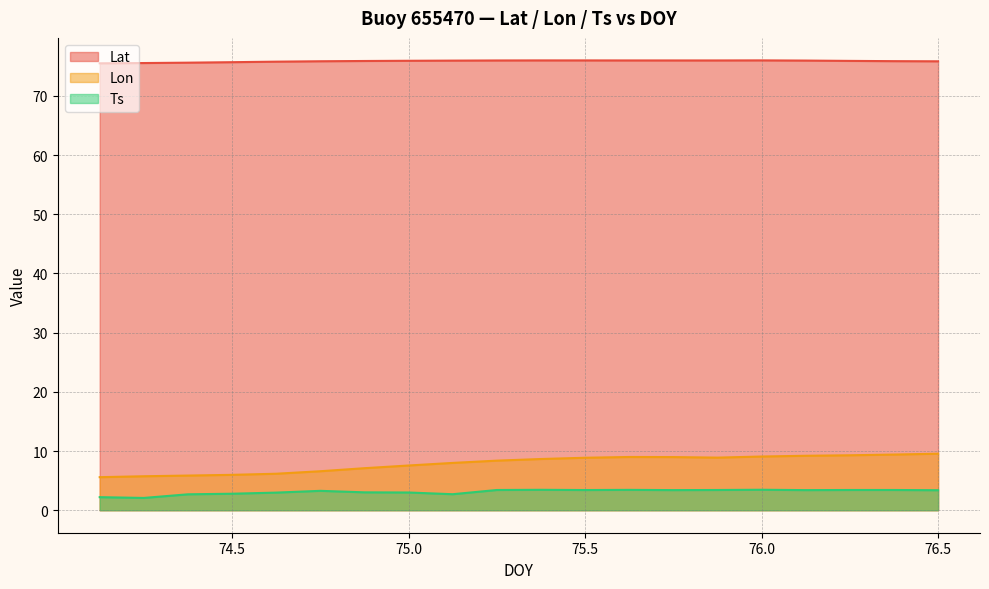

Reading right to left, what are all the values shown in this chart?

Lat: 76.5=75.8	76.375=75.9	76.25=75.9	76.125=76.0	76.0=76.0	75.875=76.0	75.75=76.0	75.625=76.0	75.5=76.0	75.375=76.0	75.25=76.0	75.125=76.0	75.0=75.9	74.875=75.9	74.75=75.9	74.625=75.8	74.5=75.7	74.375=75.6	74.25=75.5	74.125=75.5
Lon: 76.5=9.5	76.375=9.4	76.25=9.3	76.125=9.2	76.0=9.1	75.875=8.9	75.75=9.0	75.625=9.0	75.5=8.9	75.375=8.7	75.25=8.4	75.125=8.0	75.0=7.6	74.875=7.1	74.75=6.6	74.625=6.2	74.5=6.0	74.375=5.9	74.25=5.7	74.125=5.6
Ts: 76.5=3.4	76.375=3.4	76.25=3.4	76.125=3.4	76.0=3.5	75.875=3.4	75.75=3.4	75.625=3.4	75.5=3.4	75.375=3.5	75.25=3.4	75.125=2.7	75.0=3.0	74.875=3.0	74.75=3.3	74.625=3.0	74.5=2.8	74.375=2.7	74.25=2.1	74.125=2.2